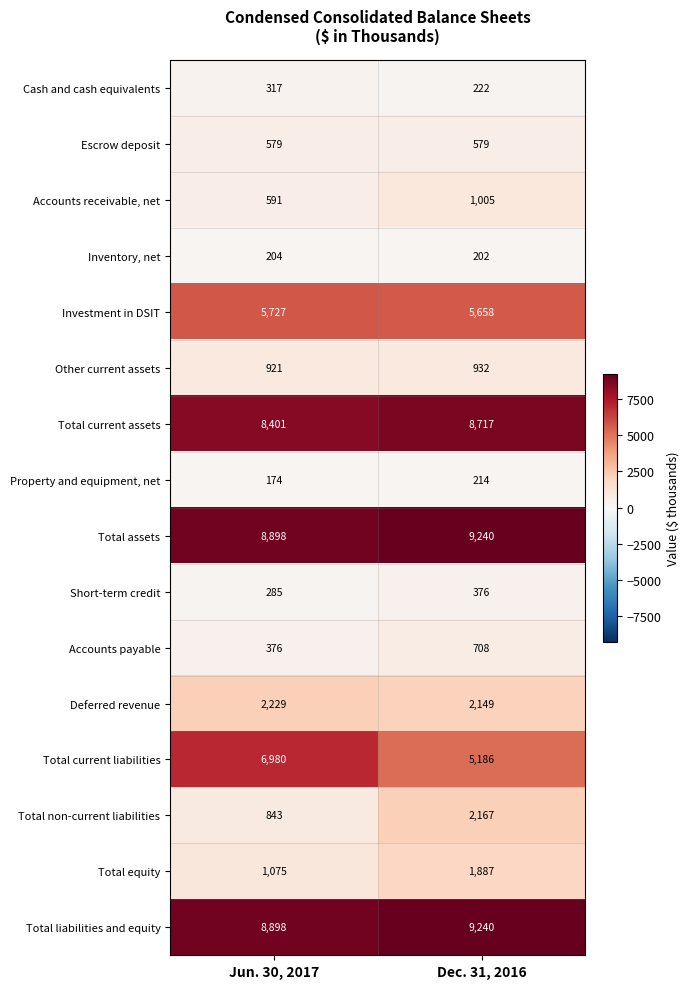

Between Jun. 30, 2017 and Dec. 31, 2016, which series saw the biggest shift?

Total current liabilities